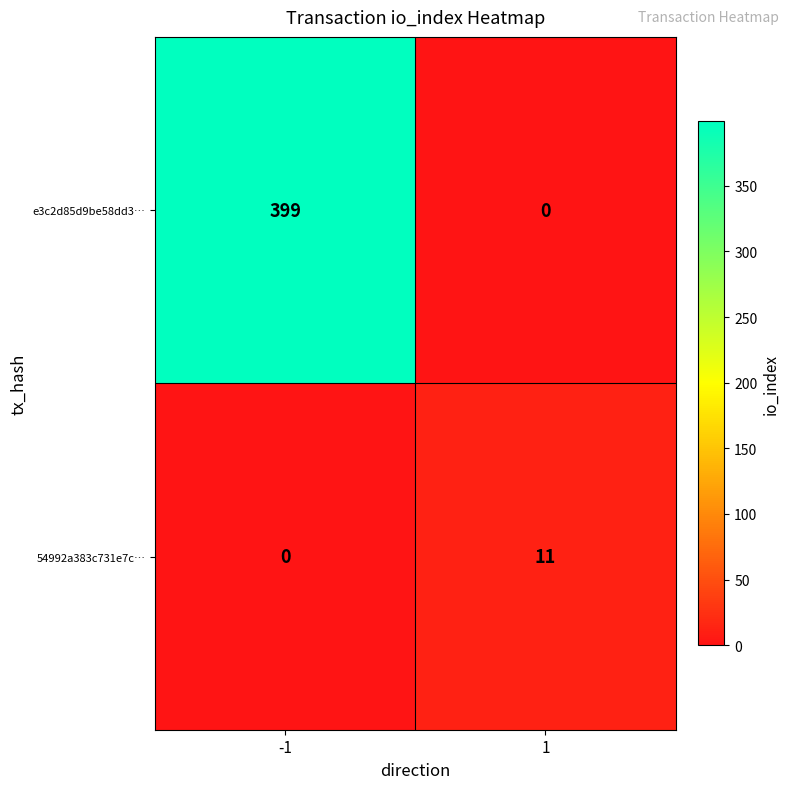

What is the difference between the maximum and minimum values in the 54992a383c731e7c… series?

11